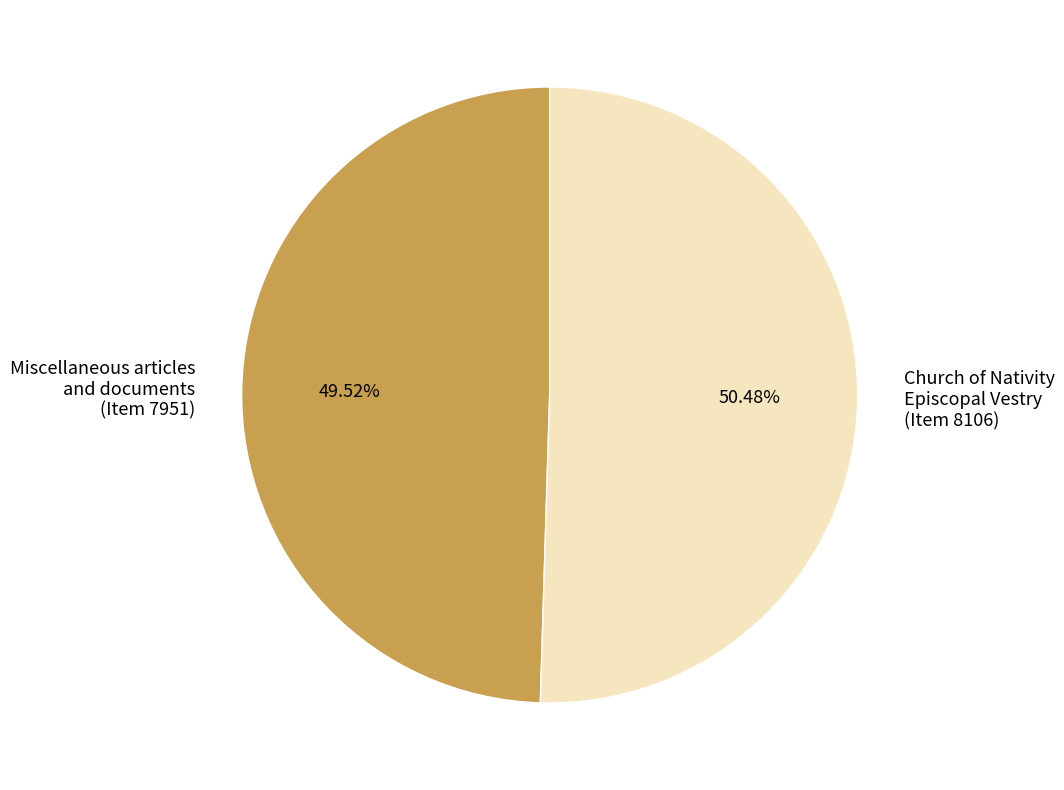

Count the number of slices in the pie.

2